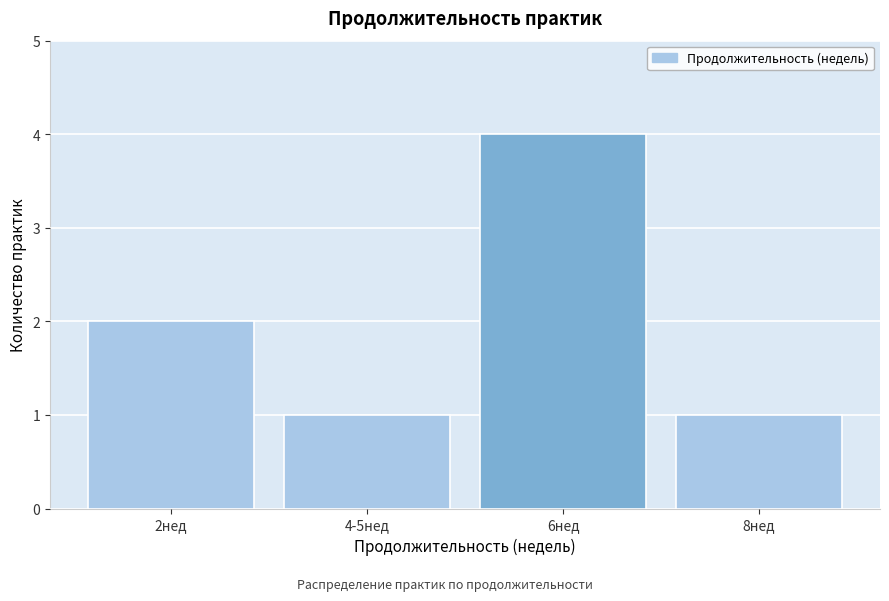

Reading left to right, what are all the values shown in this chart?

2нед=2	4-5нед=1	6нед=4	8нед=1